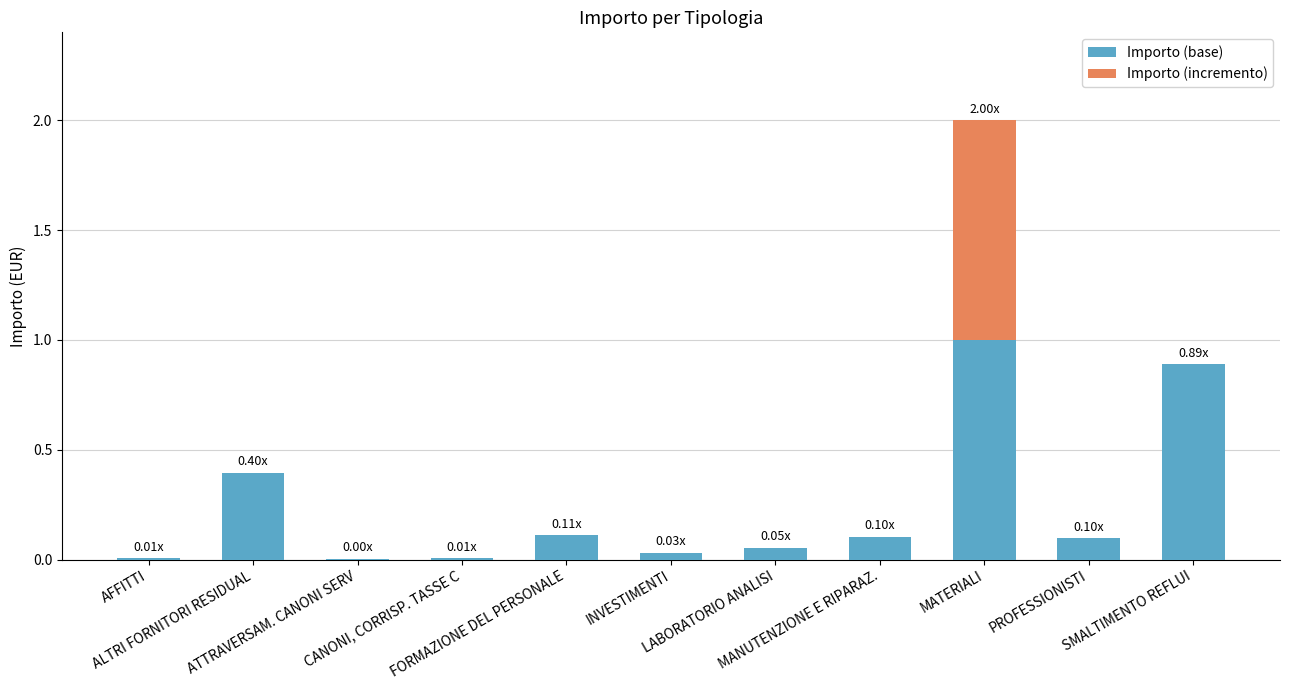

What is the sum of all Importo (base) values?

2.7